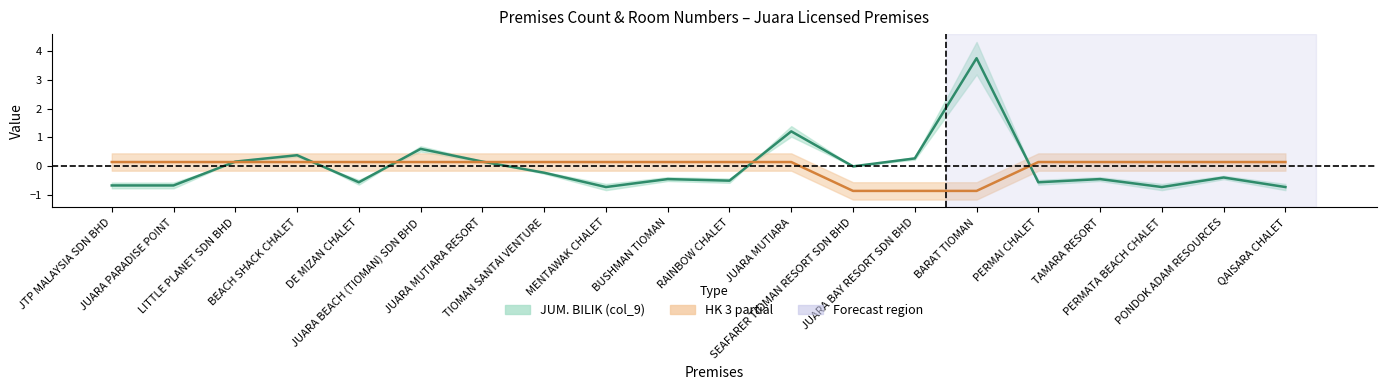

The value of JUM. BILIK (col_9) at JUARA MUTIARA is 1.2. True or false?

True